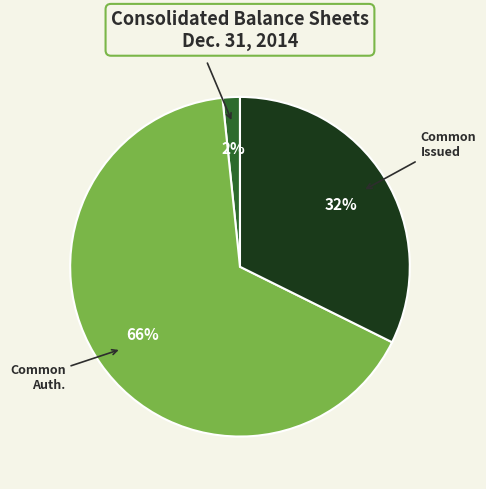

To the nearest percent, what is the difference between the largest and smallest slice percentages?

64%